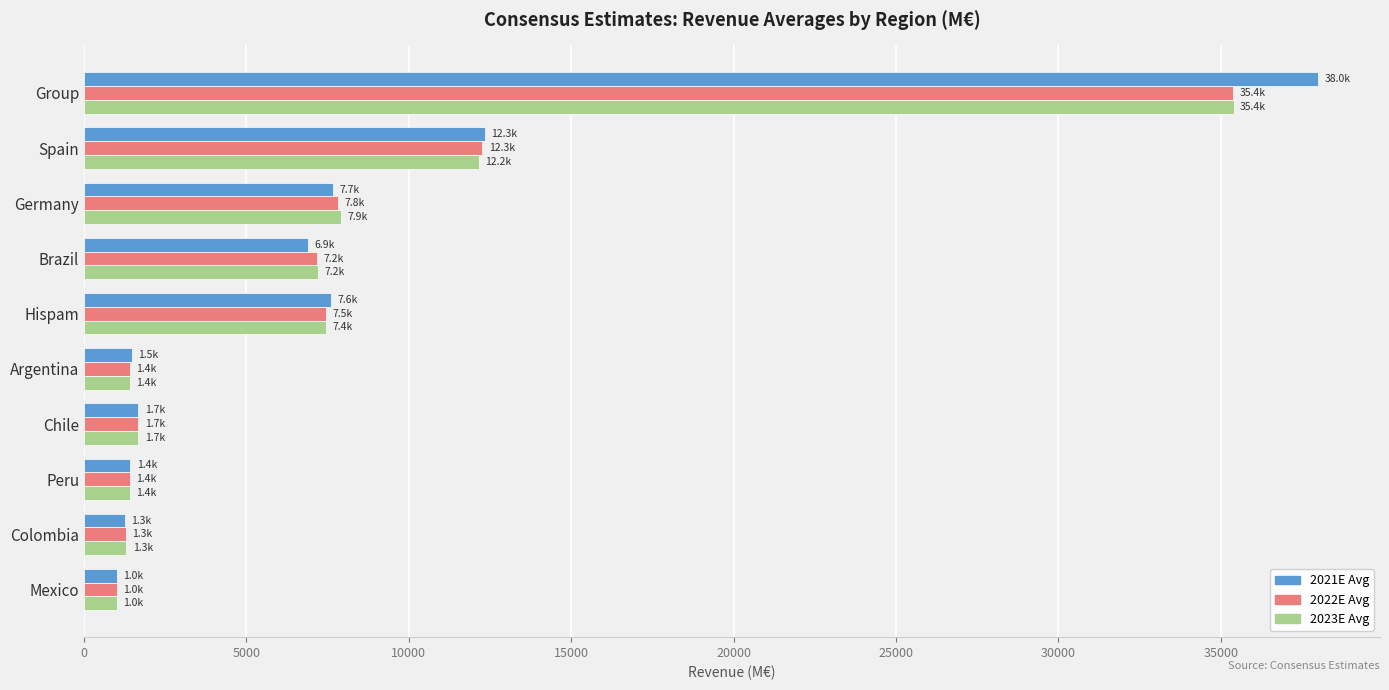

What is the greatest value displayed?

38003.6